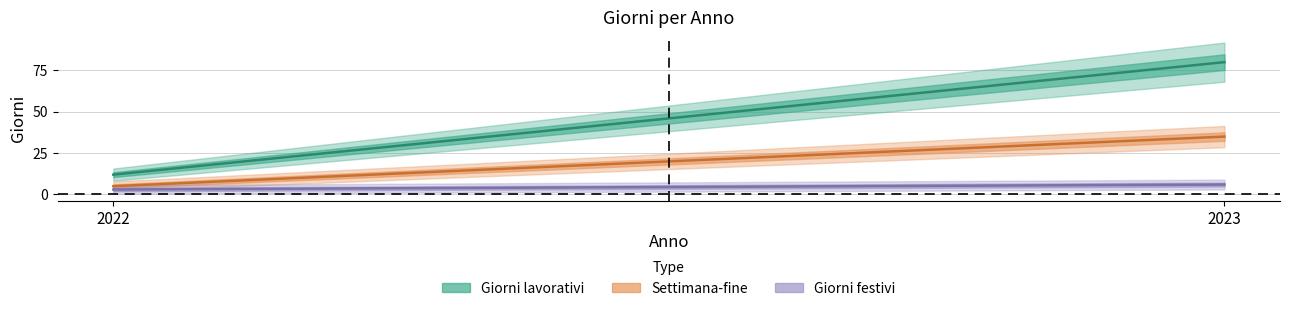

What are all the series names shown in the legend?

Giorni lavorativi, Settimana-fine, Giorni festivi